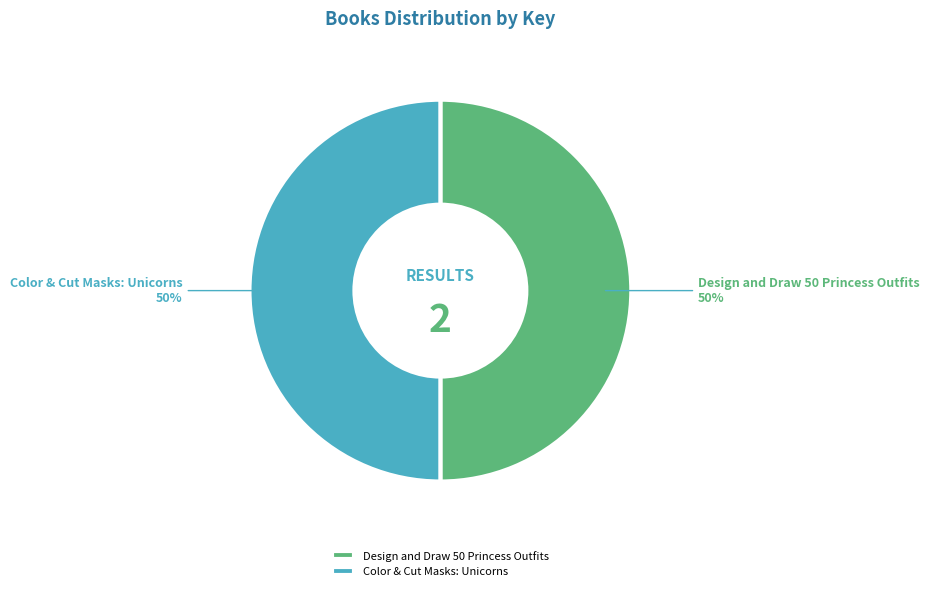

To the nearest percent, what portion does Design and Draw 50 Princess Outfits represent?

50%